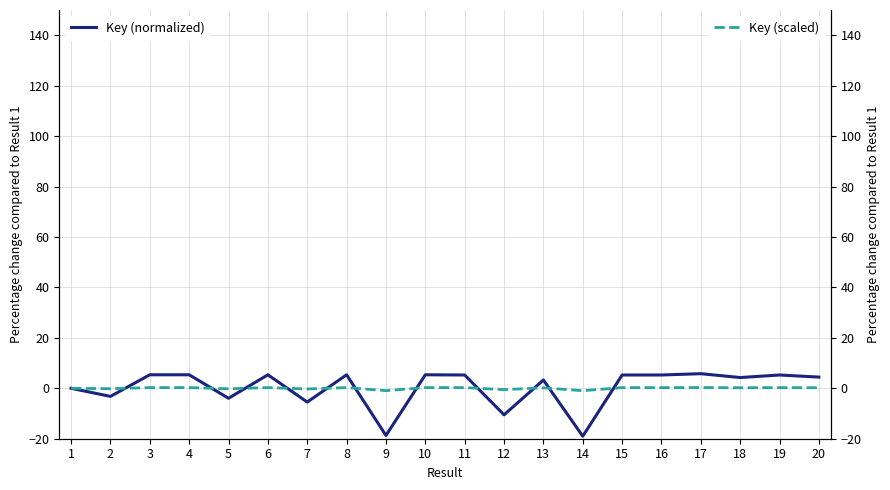

What is the sum of all Key (scaled) values?

0.2